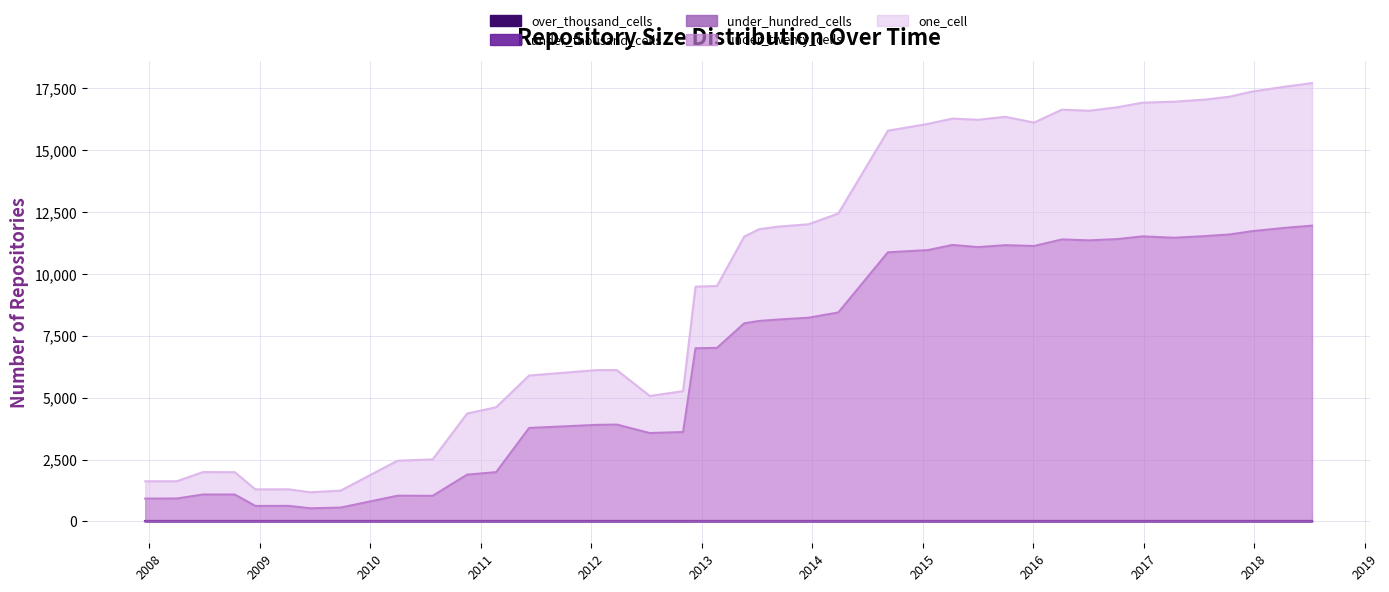

True or false: under_twenty_cells and under_thousand_cells intersect in this chart.

False